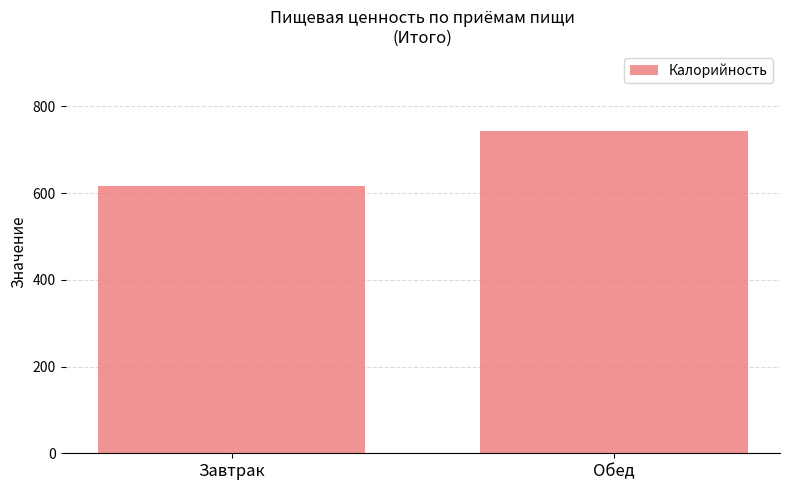

Where is the data nearest to the value 679?

Завтрак